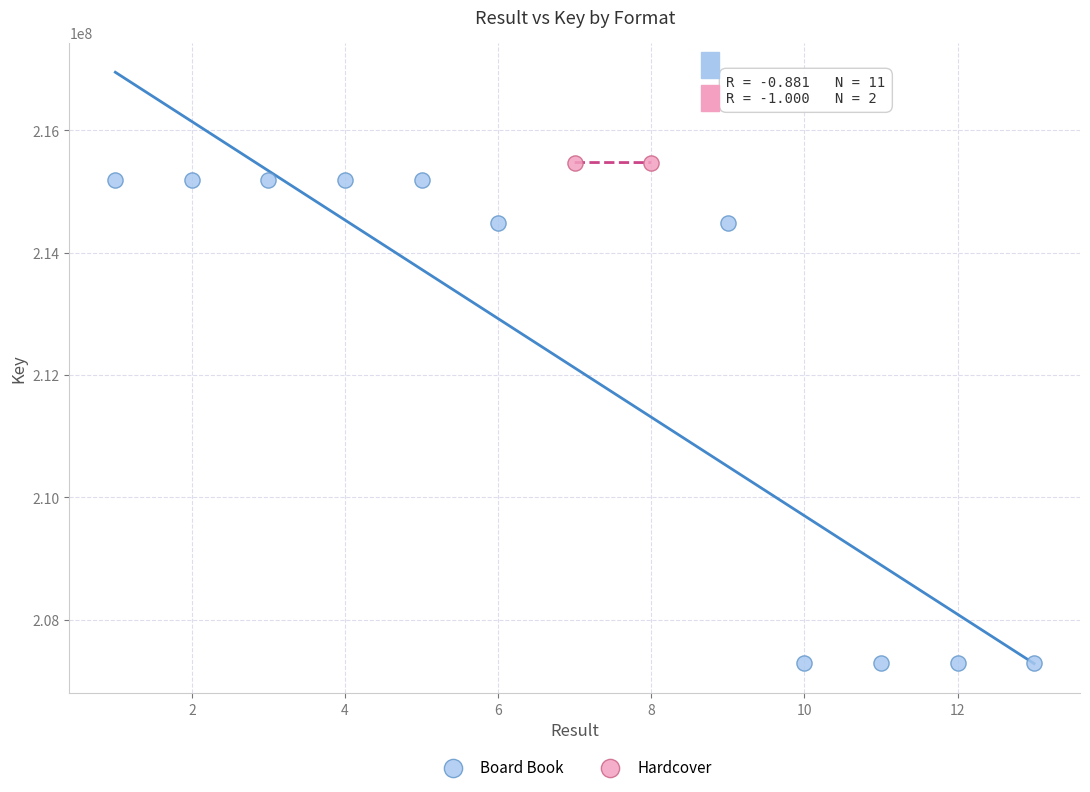

What are all the series names shown in the legend?

Board Book, Hardcover